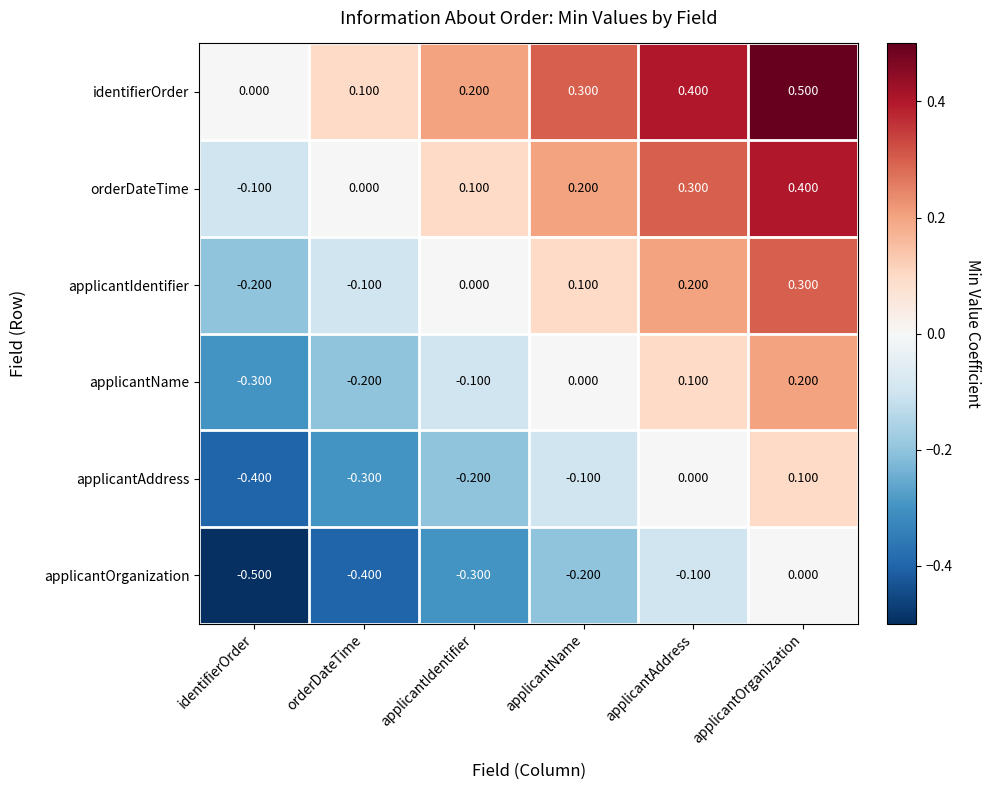

Is the value of orderDateTime at identifierOrder greater than the value of applicantOrganization at applicantOrganization?

No